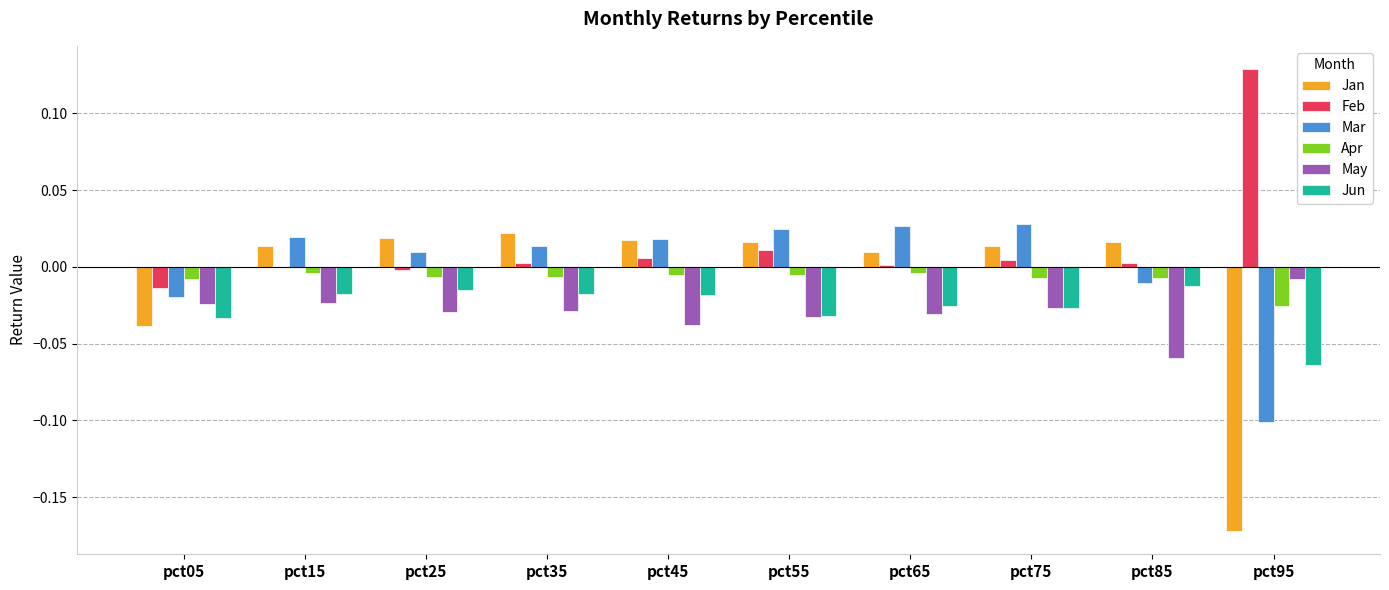

Count the number of data series in this chart.

6